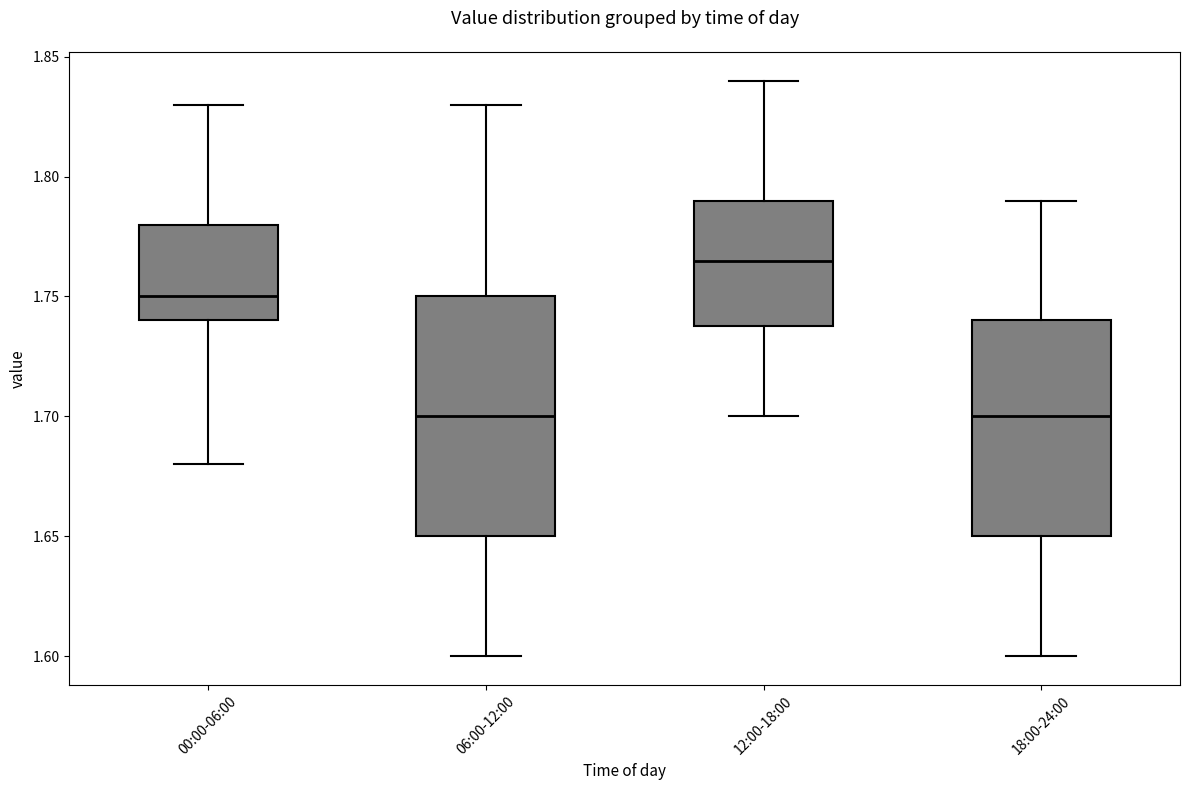

Which box is the tallest, from its lower edge to its upper edge?

06:00-12:00